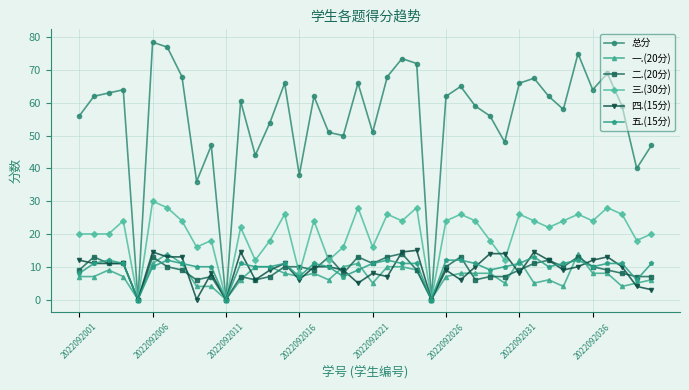

What is the value of the 总分 point at the 34th from the left?

58.0